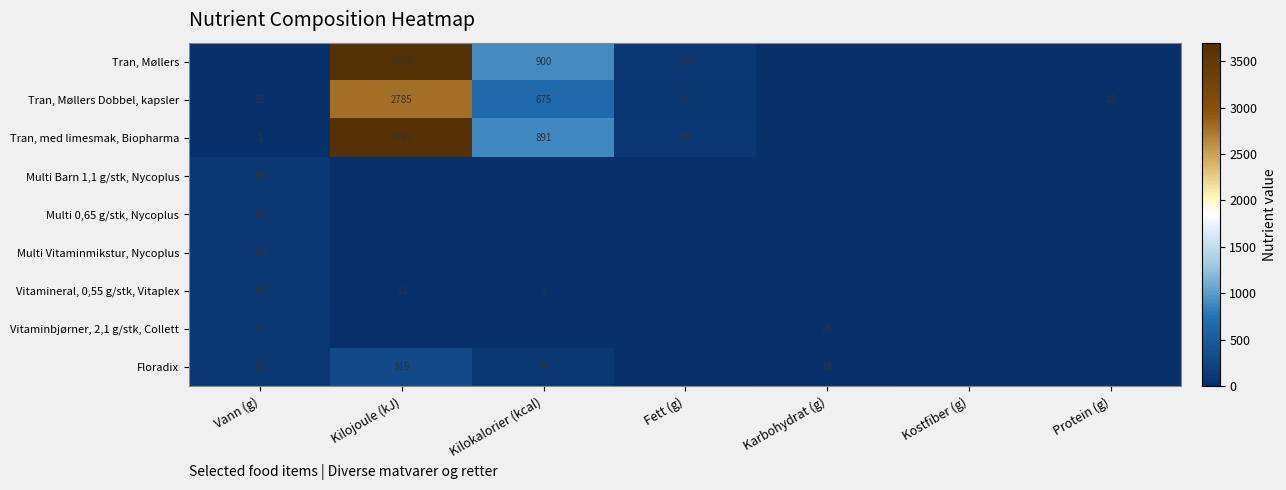

At which category is the sum across all series the highest?

Kilojoule (kJ)